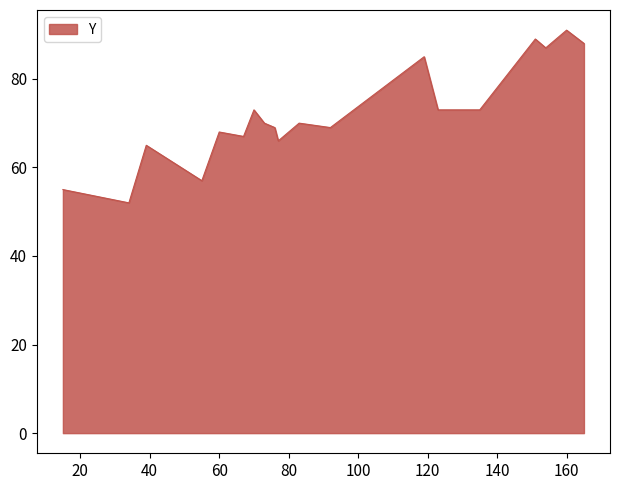

How many distinct data groups are displayed?

1